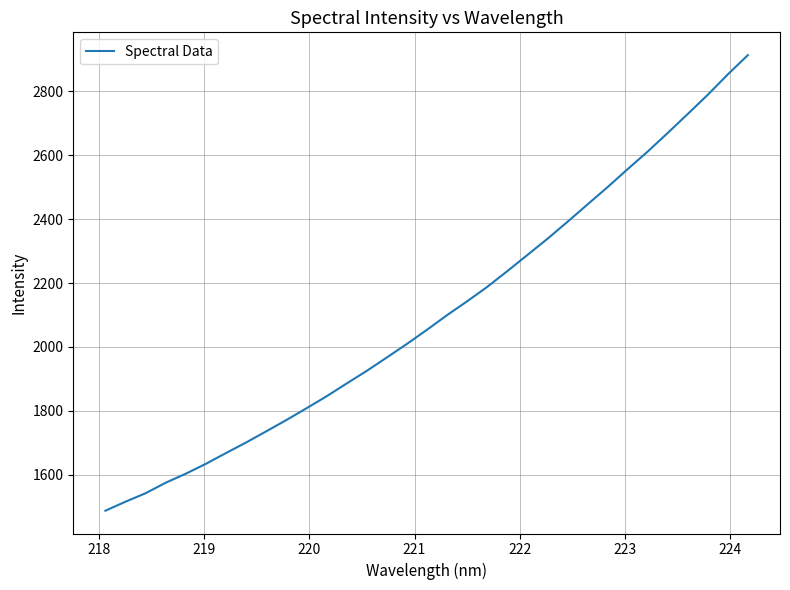

What is the smallest value displayed?

1487.2